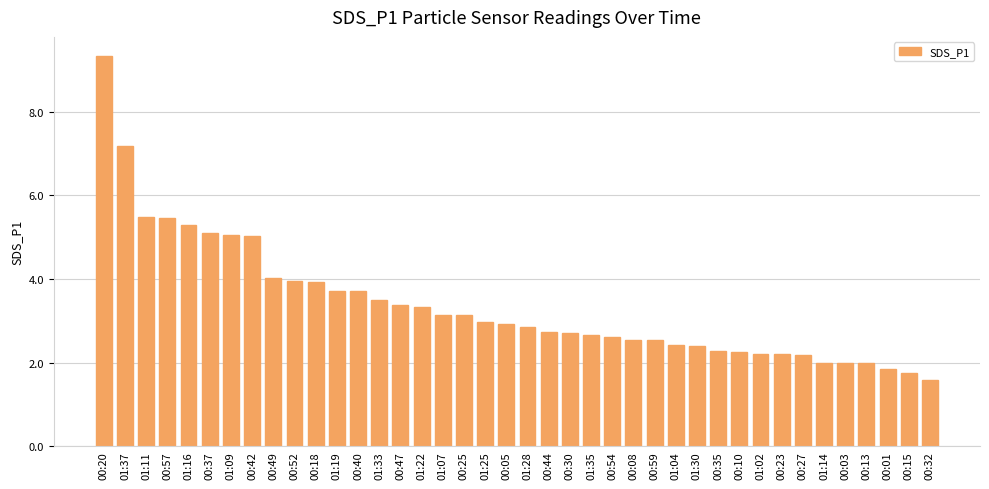

Where does the data first go above 2?

00:20